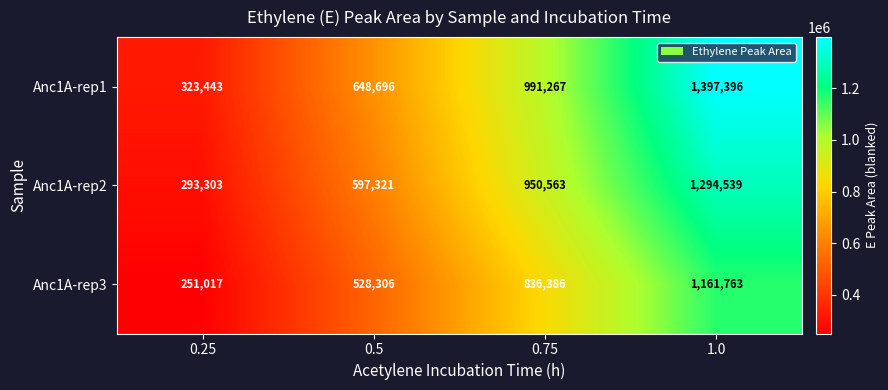

Rank the series at 0.75 from highest to lowest value.

Anc1A-rep1, Anc1A-rep2, Anc1A-rep3